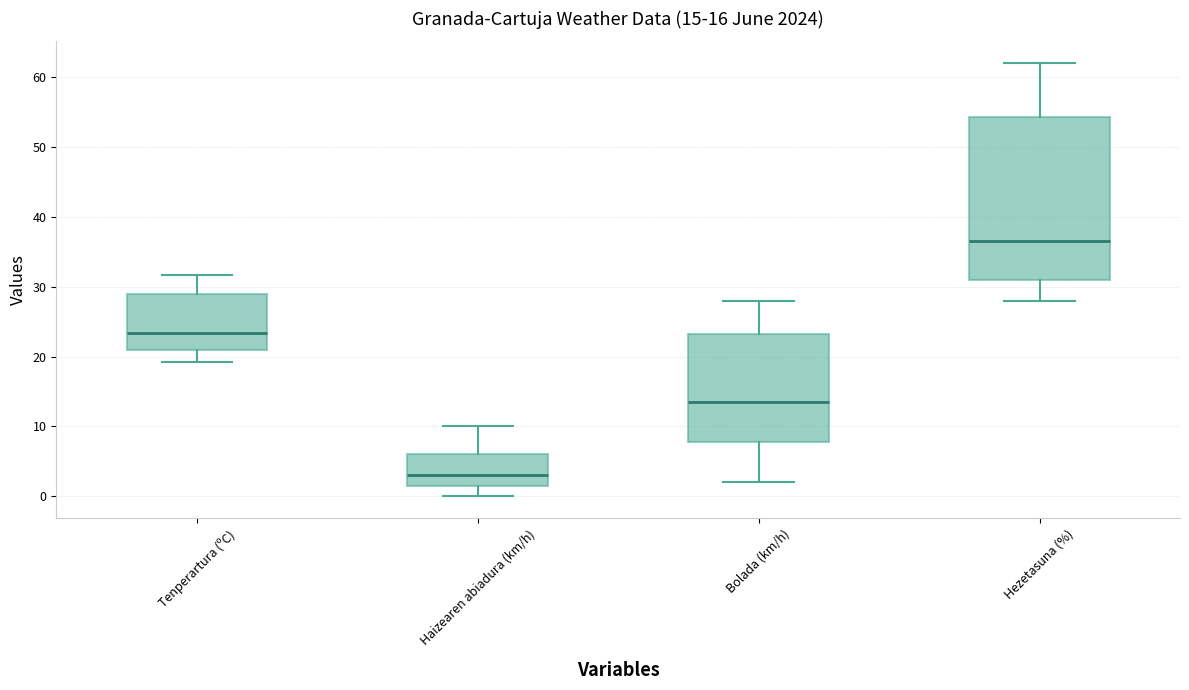

Which box has the lowest median line?

Haizearen abiadura (km/h)